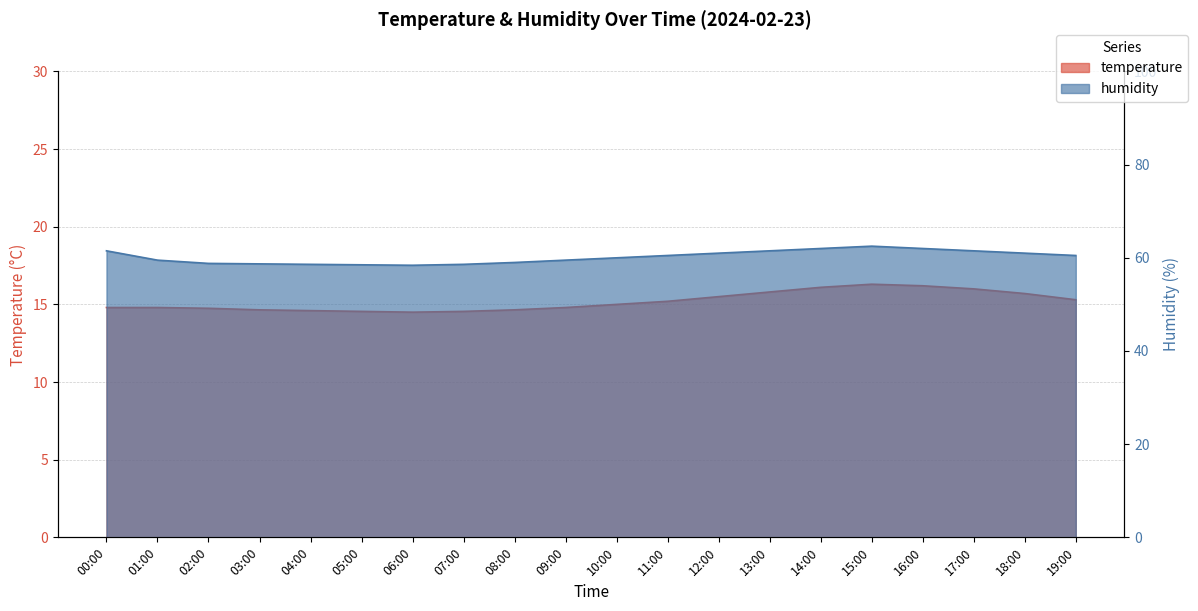

How many series are shown in this chart?

2